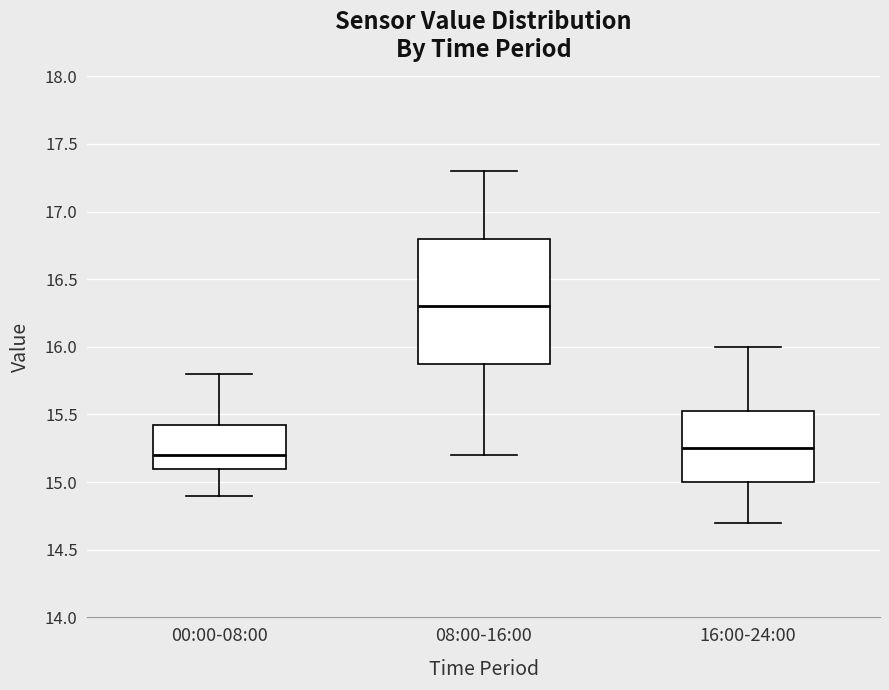

Reading left to right, read every box against the y-axis: the position of its median line, the range the box covers, and the ends of its whiskers. The values are not printed on the chart, so give them approximately, as read against the axis.

00:00-08:00: median 15.20, box 15.10 to 15.45, whiskers 14.90 to 15.80
08:00-16:00: median 16.30, box 15.90 to 16.80, whiskers 15.20 to 17.30
16:00-24:00: median 15.25, box 15.00 to 15.55, whiskers 14.70 to 16.00